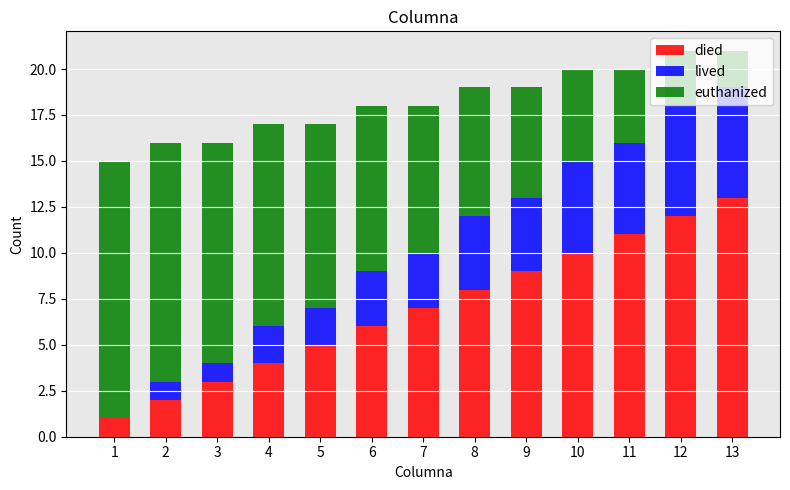

The died series shows 7 at 7. True or false?

True